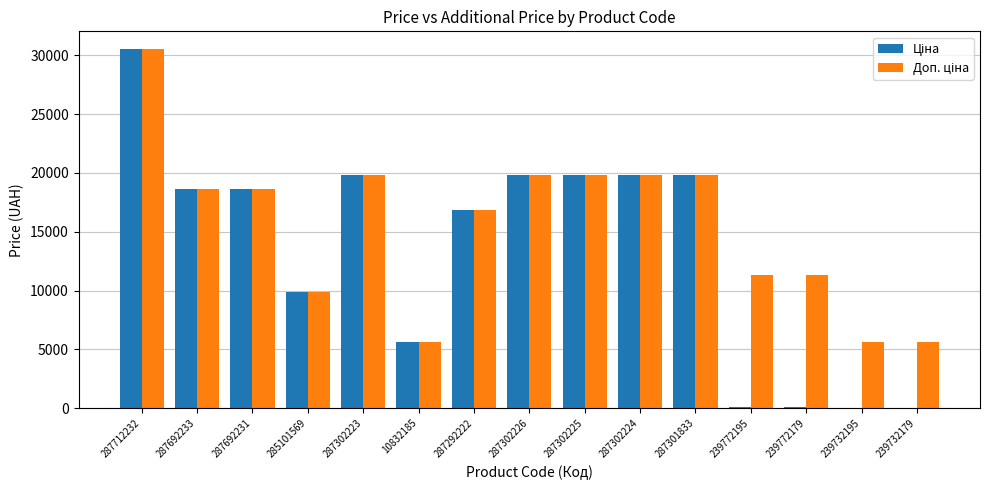

What is the total value across all series at 287692233?

37343.0